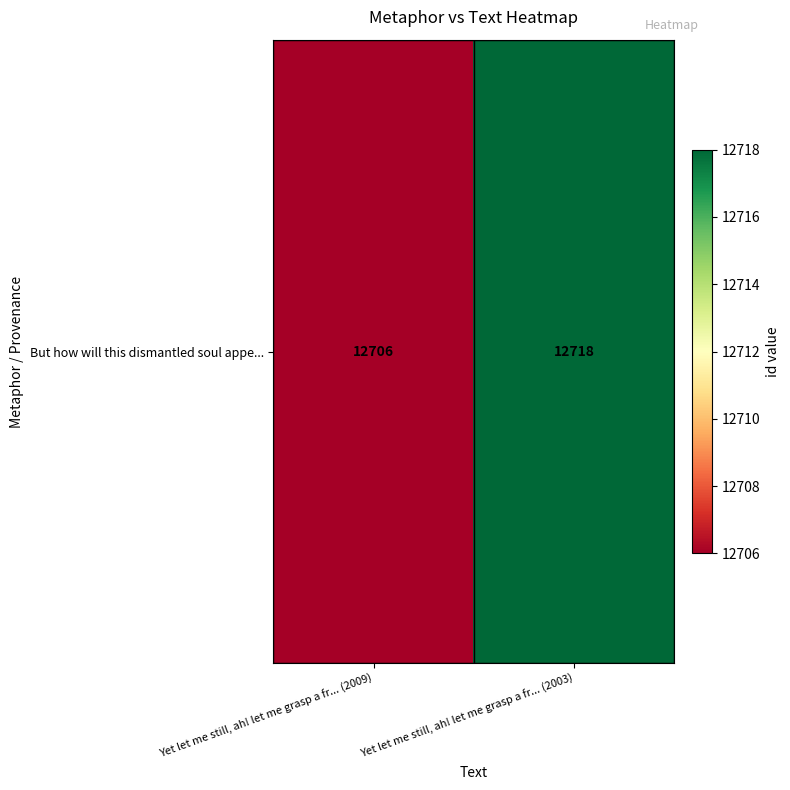

How many data points does each series have?

2